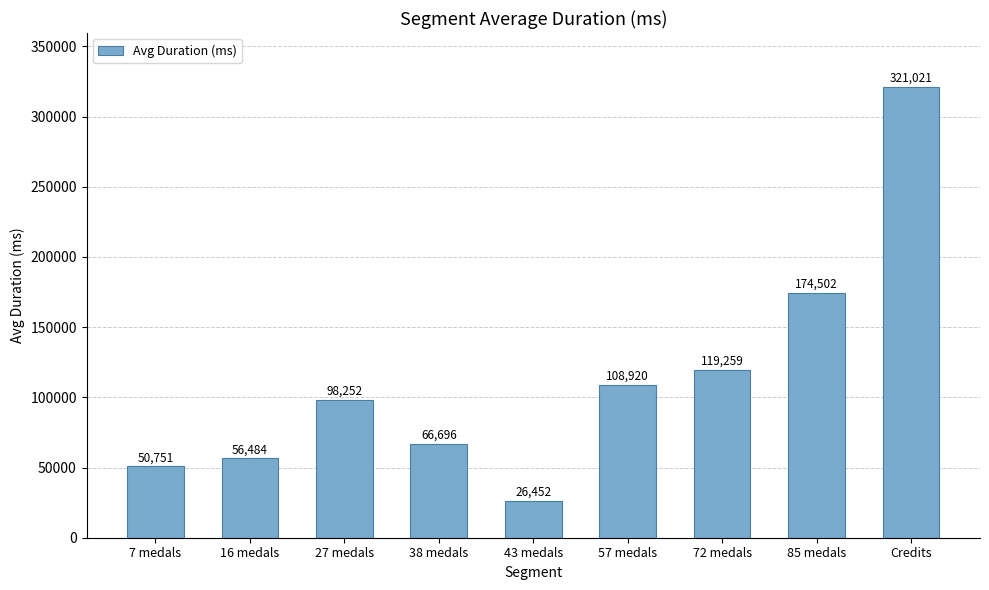

Which label corresponds to the largest value in the chart?

Credits